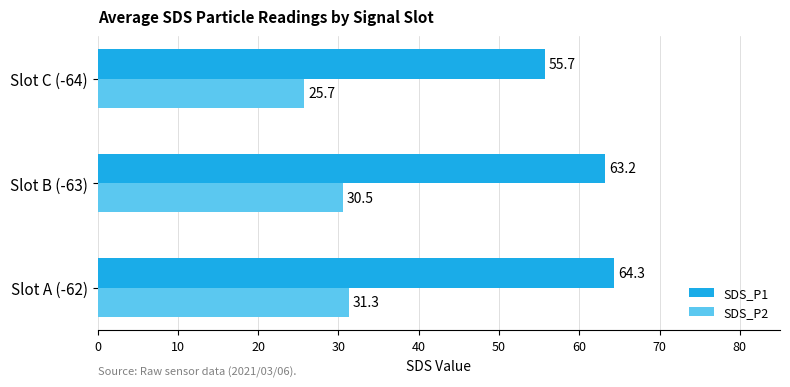

Which series changed the most between Slot A (-62) and Slot B (-63)?

SDS_P1